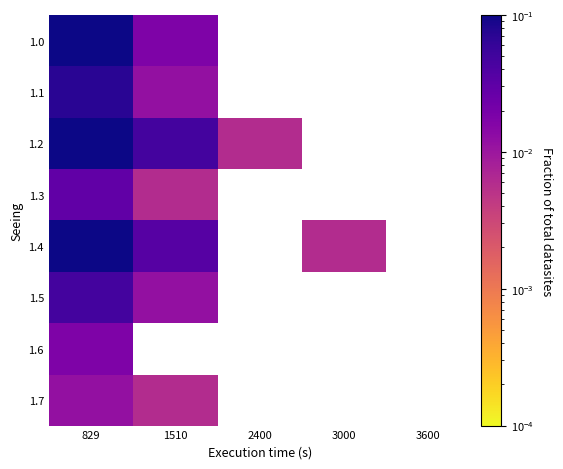

Which category has the highest value in the 1.0 series?

829